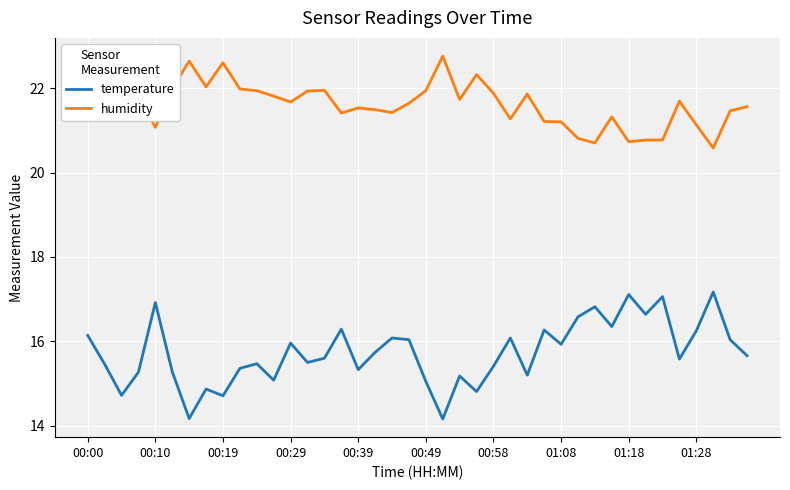

True or false: temperature and humidity intersect in this chart.

False